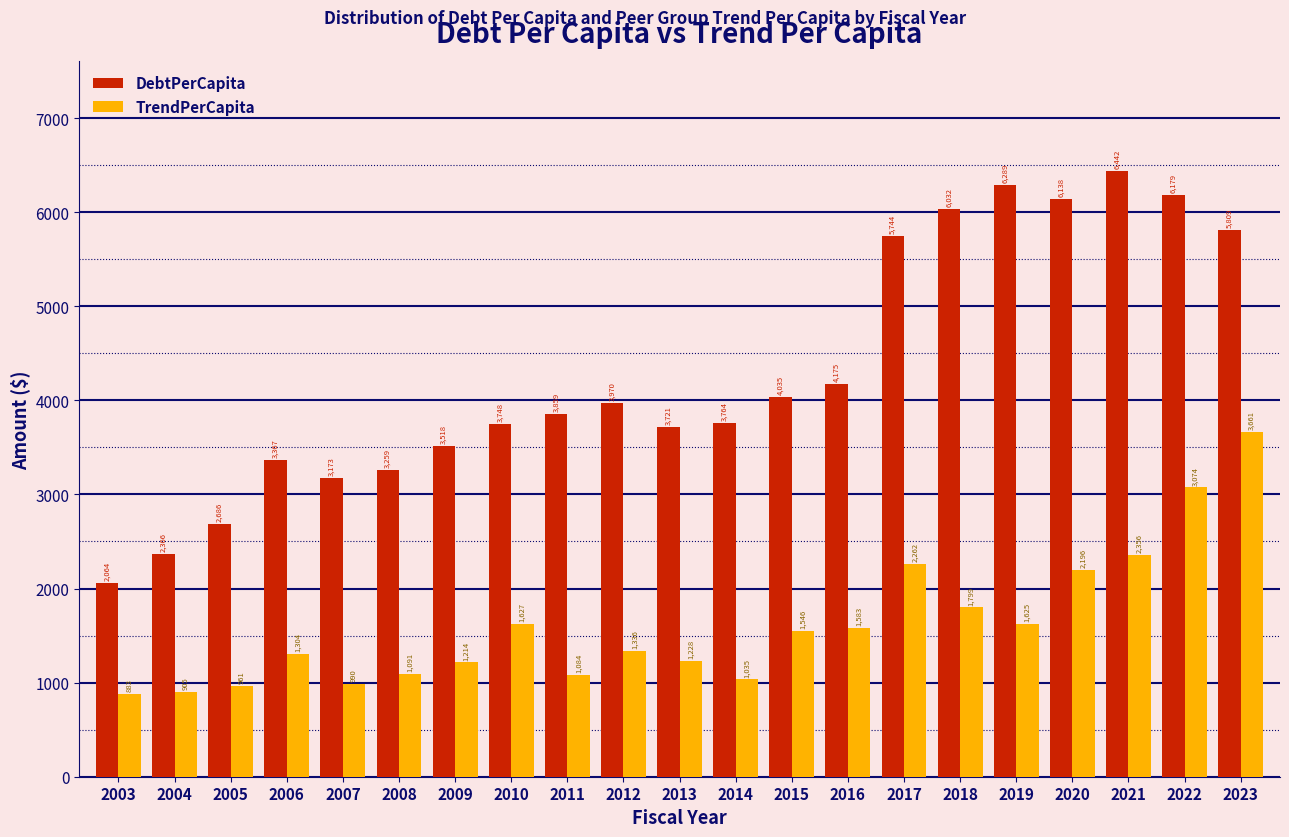

Is the value of TrendPerCapita at 2017 greater than the value of DebtPerCapita at 2008?

No